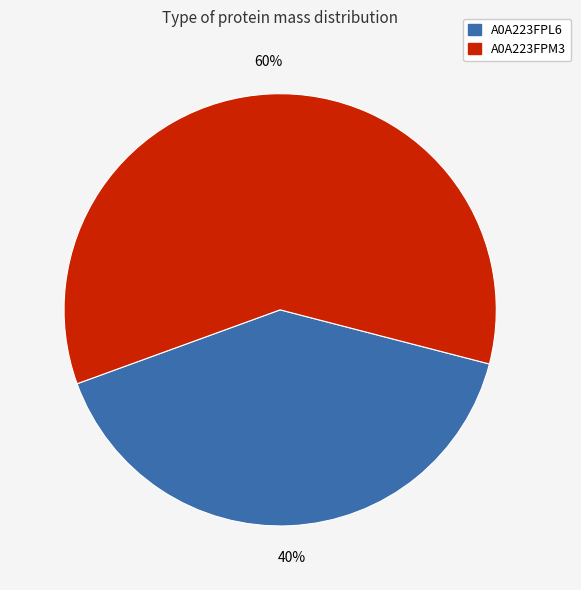

To the nearest percent, what is the average slice percentage?

50%